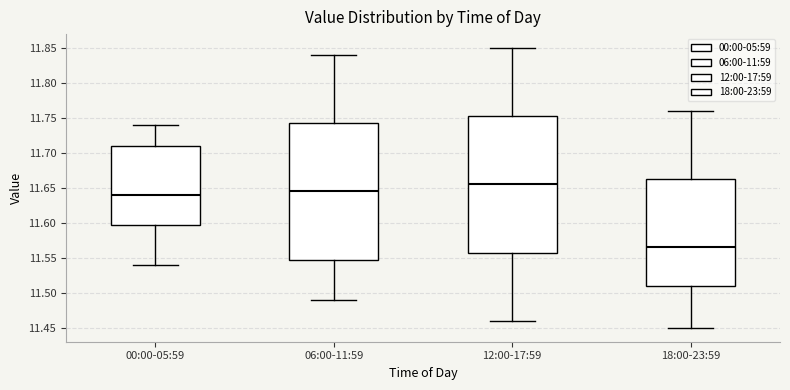

Reading left to right, read every box against the y-axis: the position of its median line, the range the box covers, and the ends of its whiskers. The values are not printed on the chart, so give them approximately, as read against the axis.

00:00-05:59: median 11.640, box 11.600 to 11.710, whiskers 11.540 to 11.740
06:00-11:59: median 11.645, box 11.550 to 11.745, whiskers 11.490 to 11.840
12:00-17:59: median 11.655, box 11.560 to 11.755, whiskers 11.460 to 11.850
18:00-23:59: median 11.565, box 11.510 to 11.665, whiskers 11.450 to 11.760